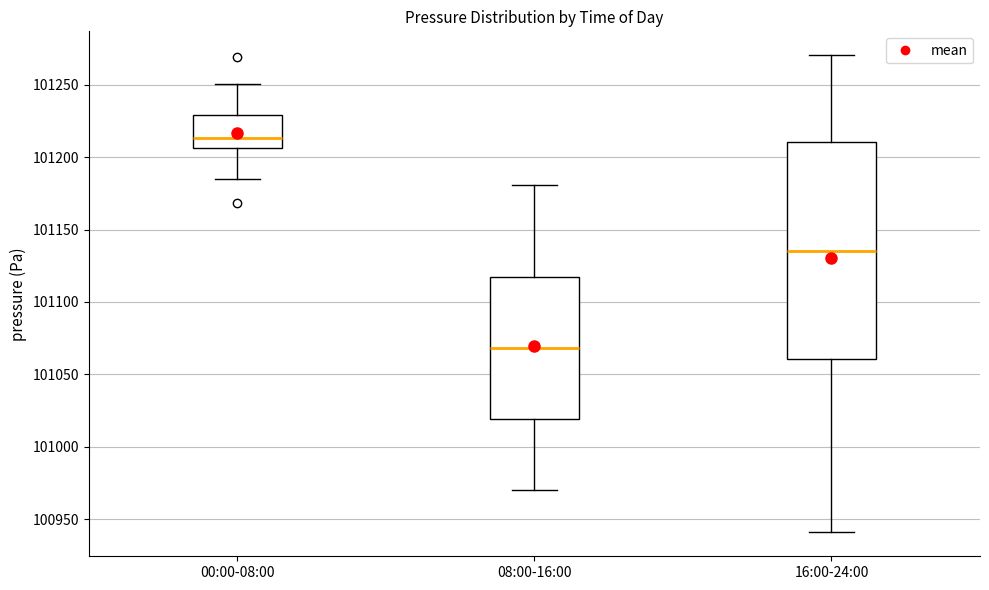

Reading left to right, read every box against the y-axis: the position of its median line, the range the box covers, and the ends of its whiskers. The values are not printed on the chart, so give them approximately, as read against the axis.

00:00-08:00: median 101215, box 101205 to 101230, whiskers 101185 to 101250
08:00-16:00: median 101070, box 101020 to 101115, whiskers 100970 to 101180
16:00-24:00: median 101135, box 101060 to 101210, whiskers 100940 to 101270